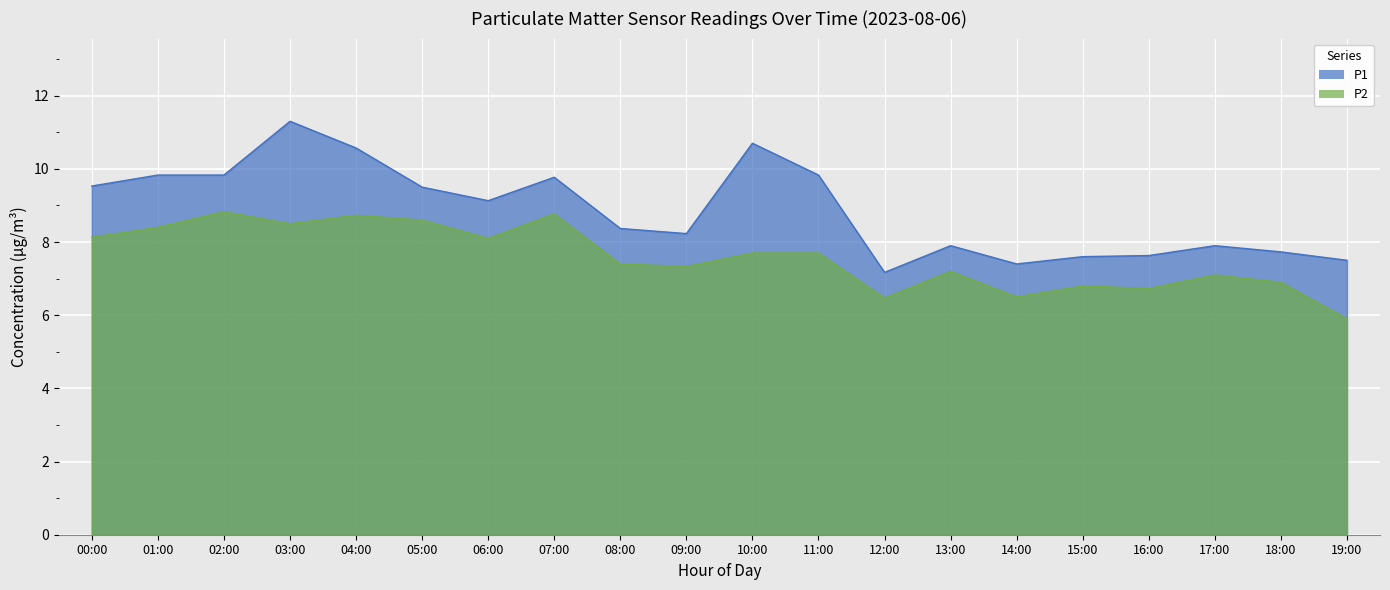

Count the number of data series in this chart.

2